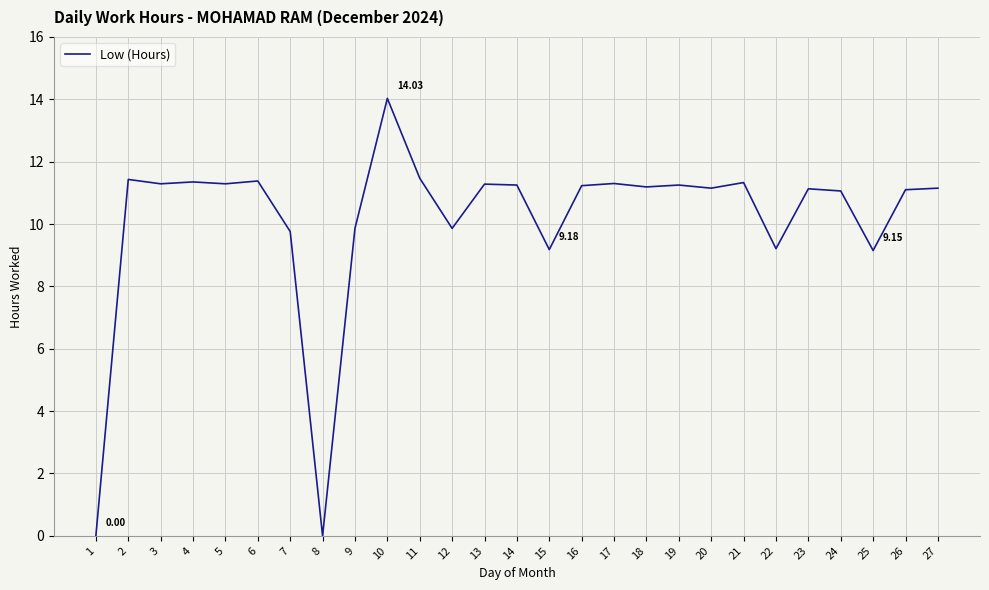

At which category does the chart reach its peak across all series?

10